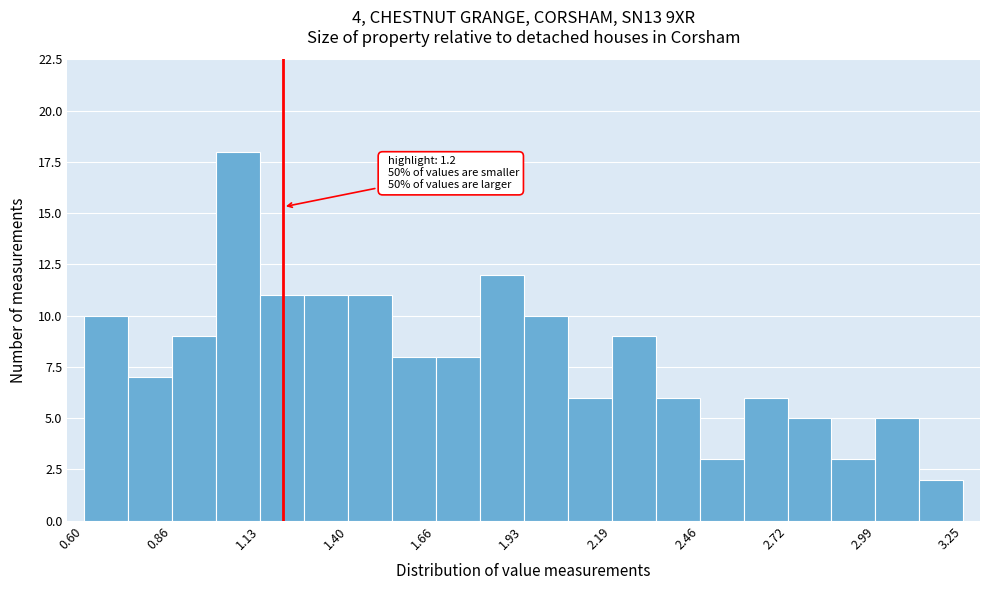

Around what value on the x-axis is the tallest bar? Give the approximate position of its centre, as read against the axis.

1.05